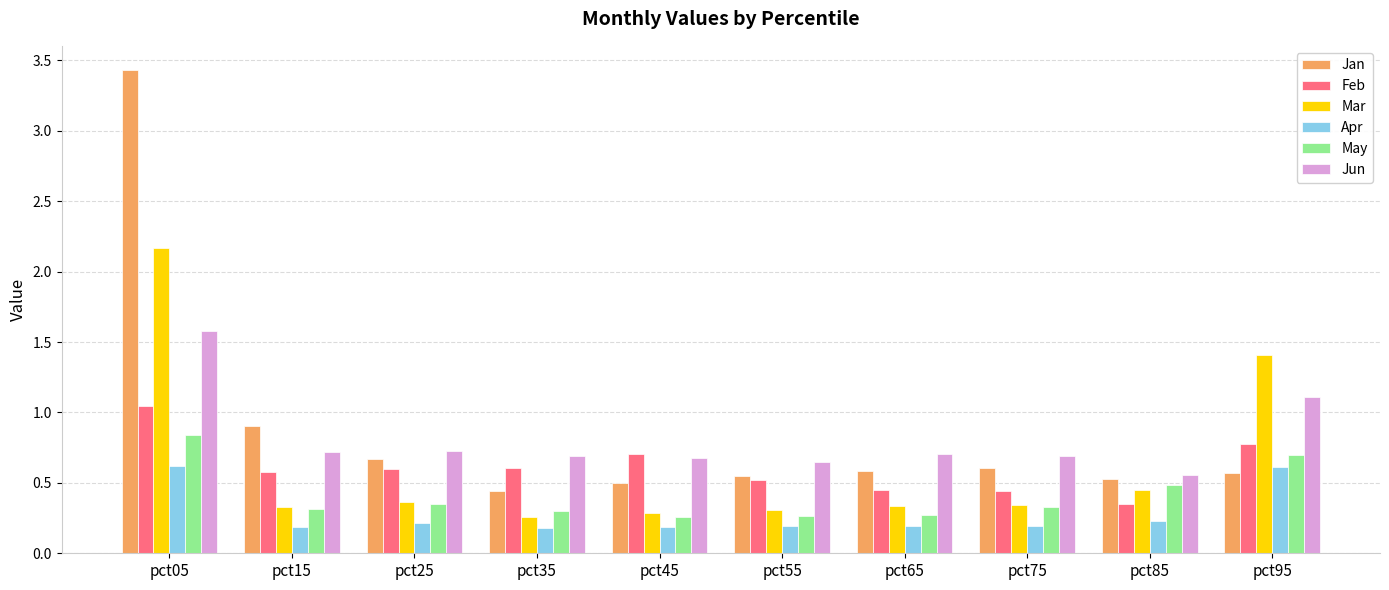

Which series has the largest total across all categories?

Jan